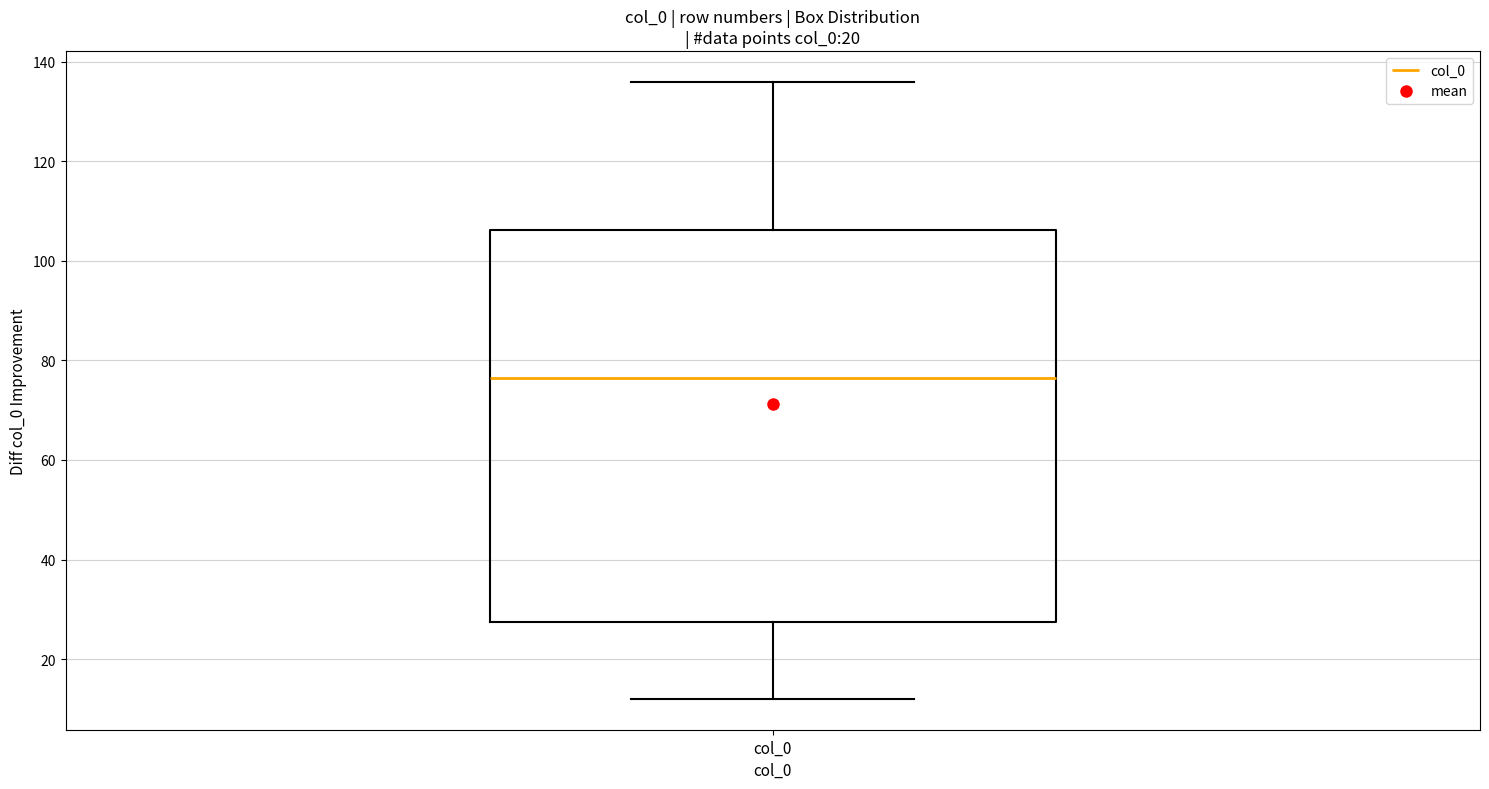

Read this box plot against the y-axis: the position of the median line, the range covered by the box, and the ends of both whiskers. The values are not printed on the chart, so give them approximately, as read against the axis.

median 76, box 28 to 106, whiskers 12 to 136